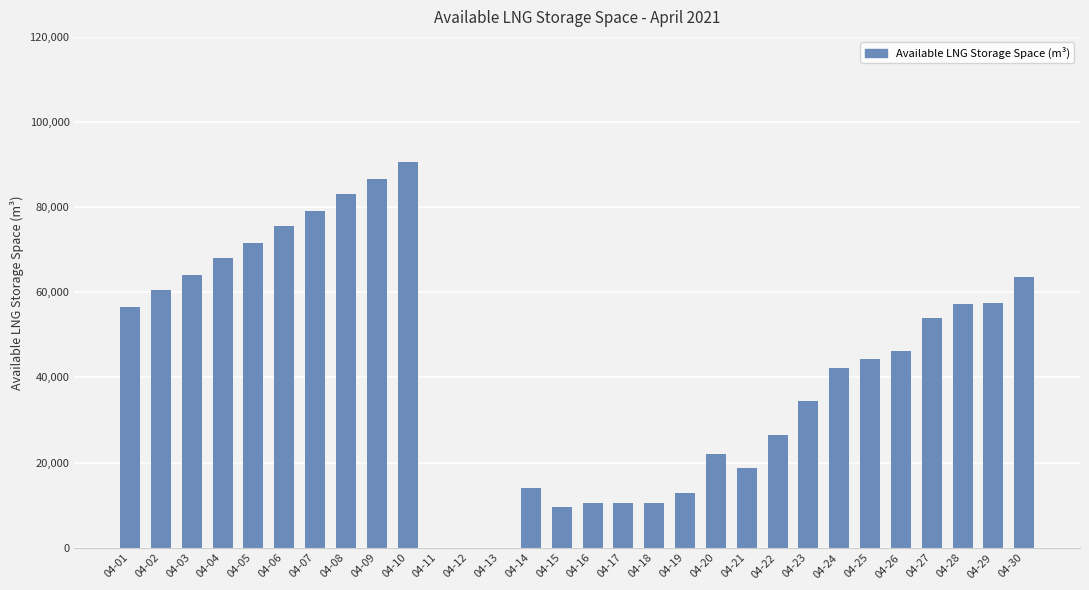

The chart shows a value of 21037 at 04-03. True or false?

False